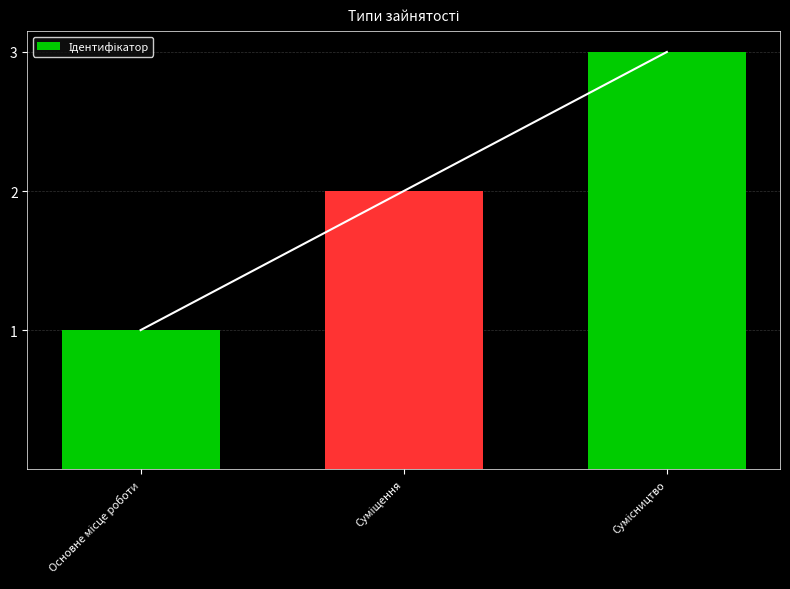

What is the average value?

2